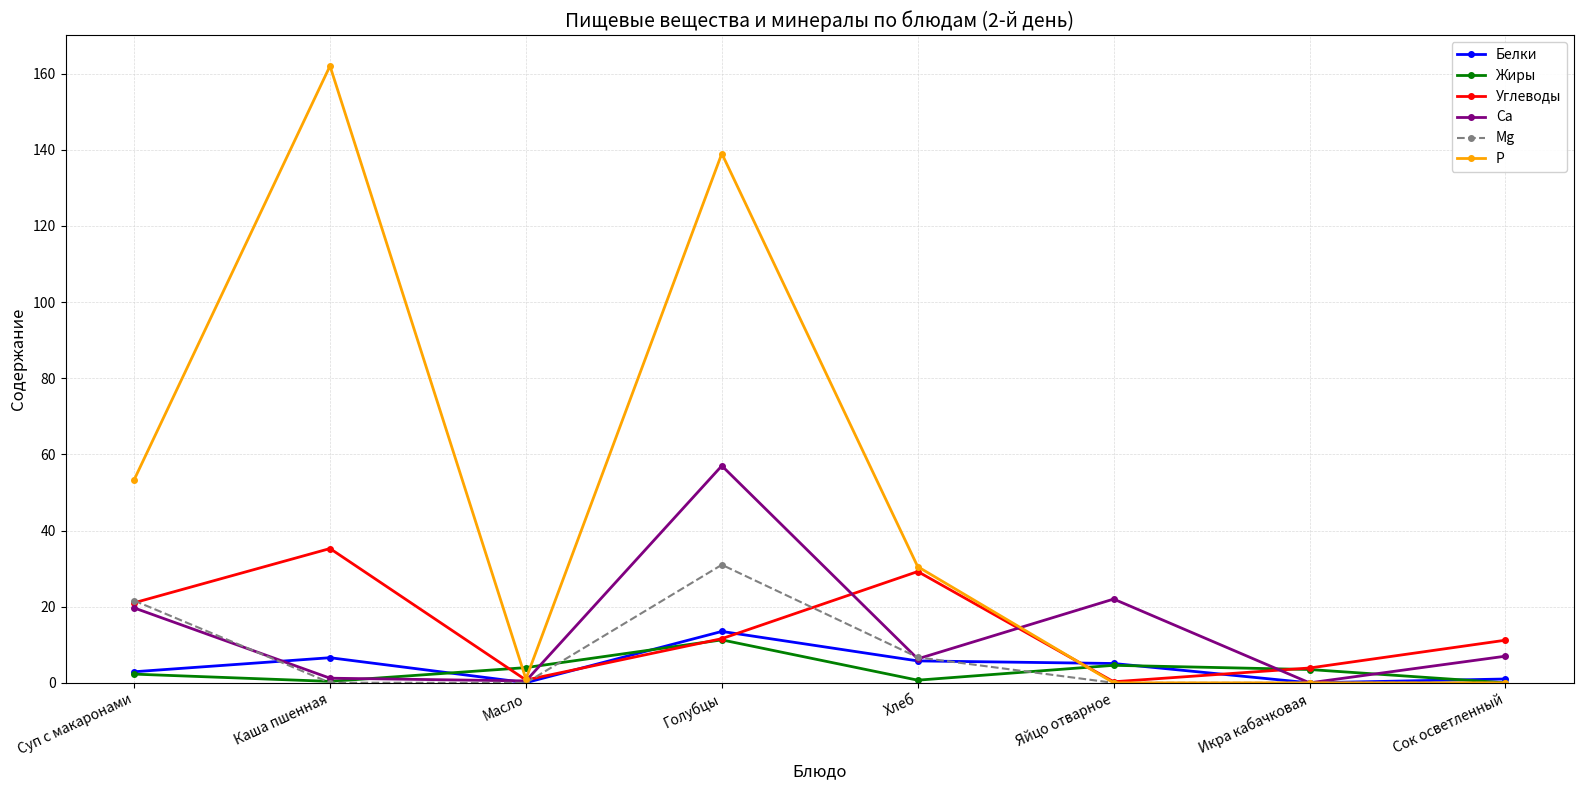

Which series has the largest range (max minus min)?

Р